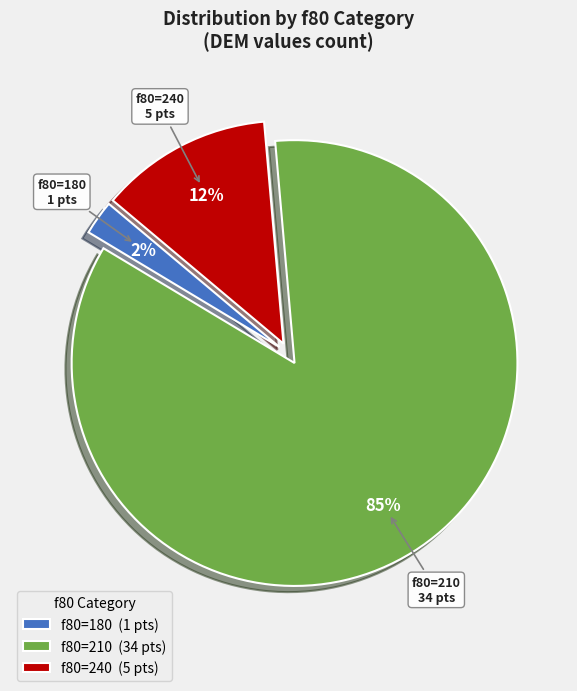

To the nearest percent, what is the combined percentage of f80=210 (34 pts) and f80=240 (5 pts)?

98%